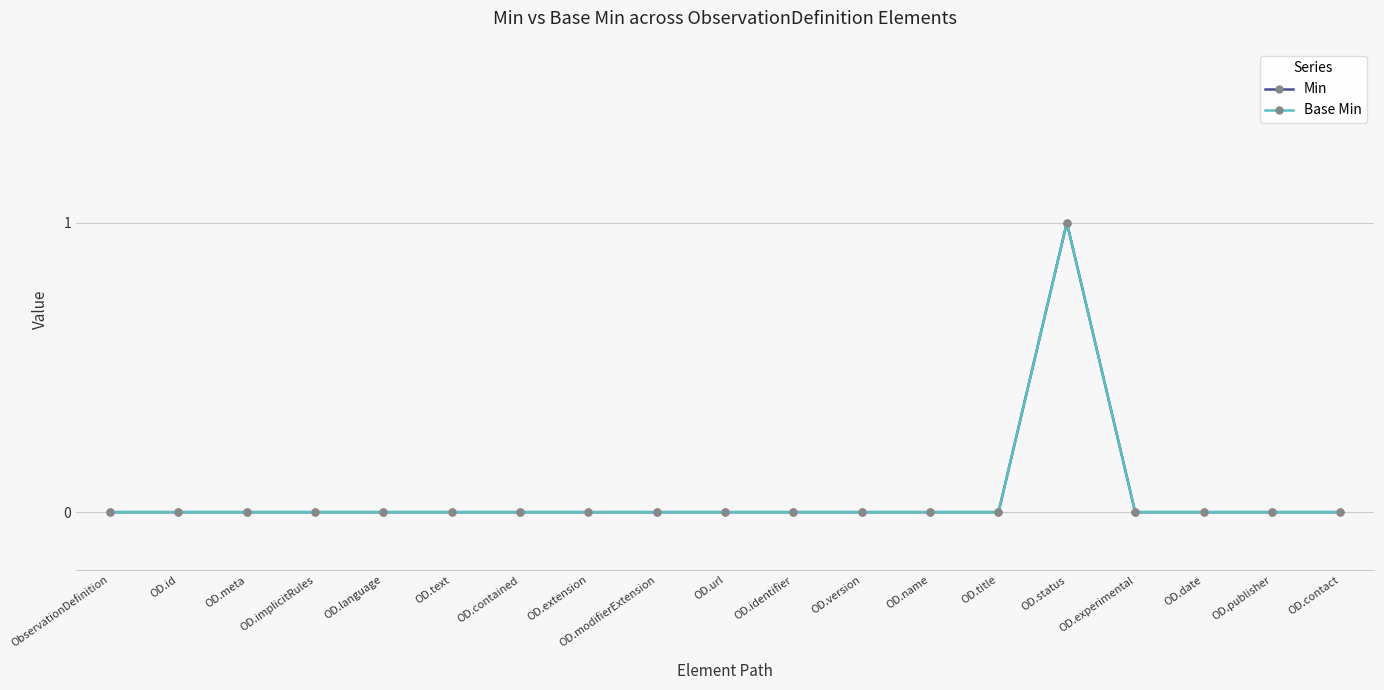

The value of Min at OD.modifierExtension is 1. True or false?

False